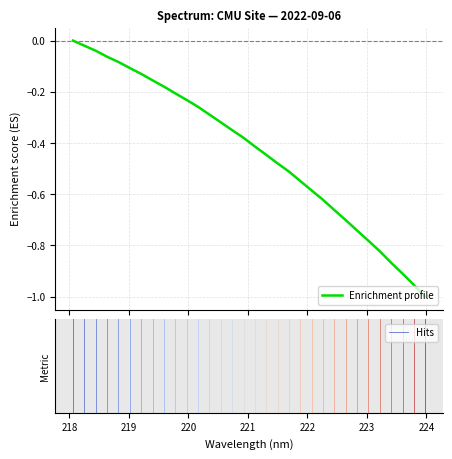

What is the difference between the maximum and second lowest values?

1.0